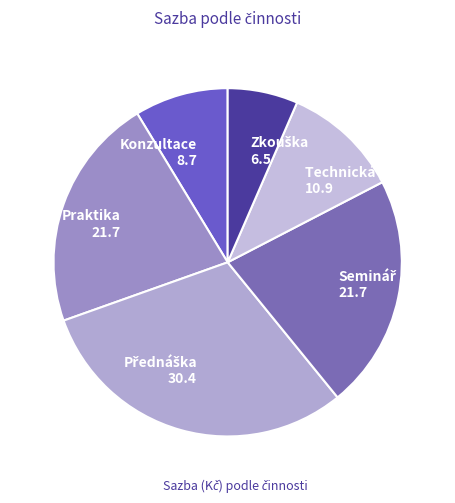

Is the sum of Konzultace 8.7 and Praktika 21.7 greater than half?

No